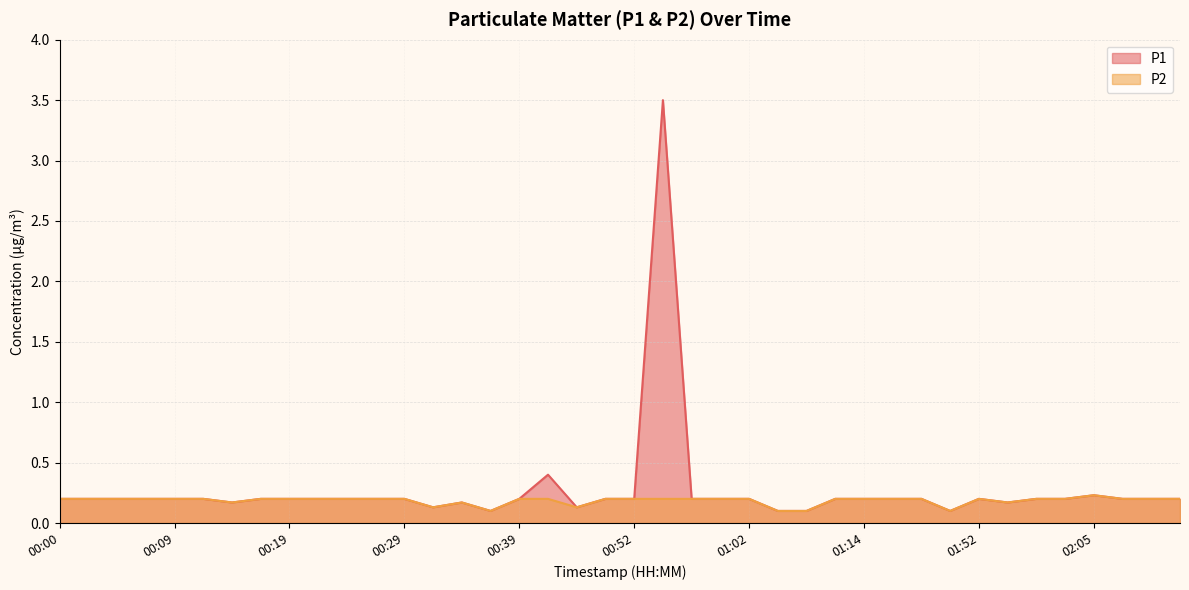

What is the total value across all series at 00:41?

0.6